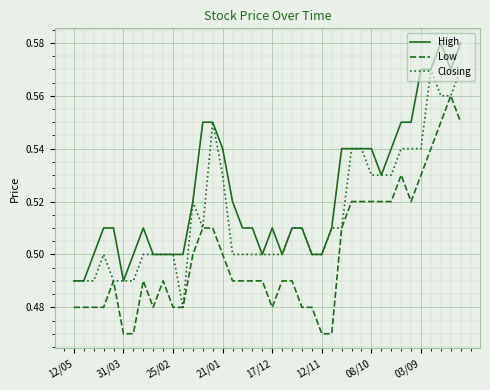

Which series has the largest total across all categories?

High